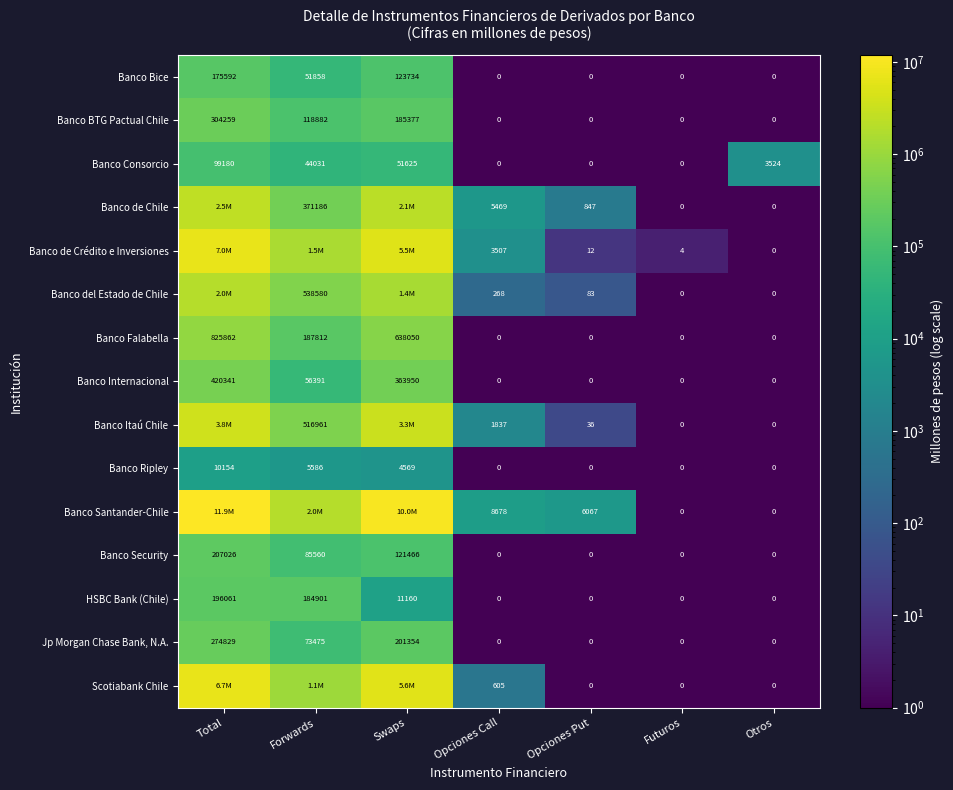

What is the difference between the Banco Itaú Chile values at Opciones Call and Forwards?

515124.0